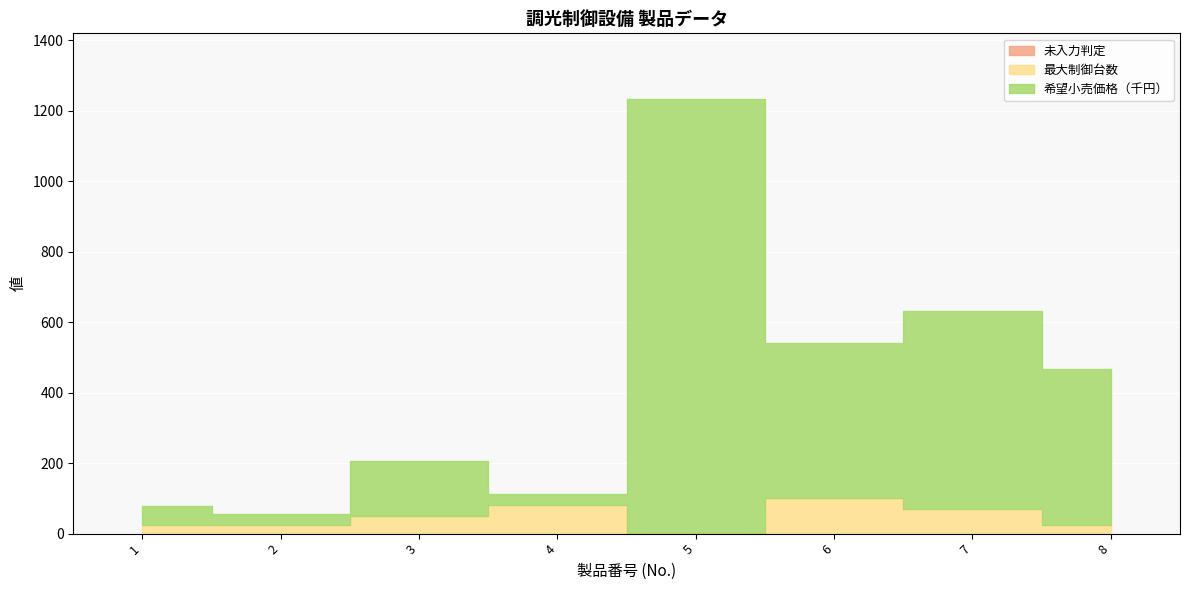

List the series in order of their peak value, lowest first.

未入力判定, 最大制御台数, 希望小売価格（千円）